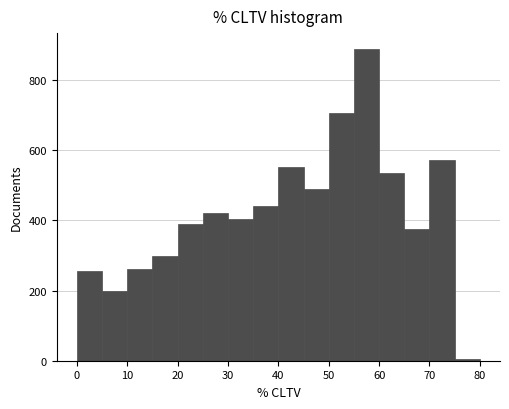

Reading left to right, list every bar in this chart as the range it spans on the x-axis followed by its height. The values are not printed on the chart, so give them approximately, as read against the axis.

0 to 5: 260
5 to 10: 200
10 to 15: 260
15 to 20: 300
20 to 25: 380
25 to 30: 420
30 to 35: 400
35 to 40: 440
40 to 45: 560
45 to 50: 500
50 to 55: 700
55 to 60: 880
60 to 65: 540
65 to 70: 380
70 to 75: 580
75 to 80: under 20